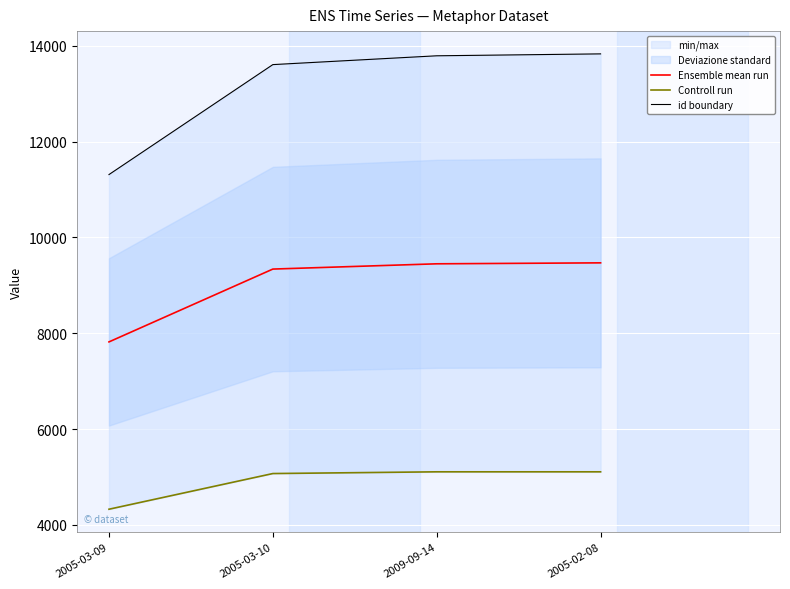

What is the maximum value for Ensemble mean run?

9469.5